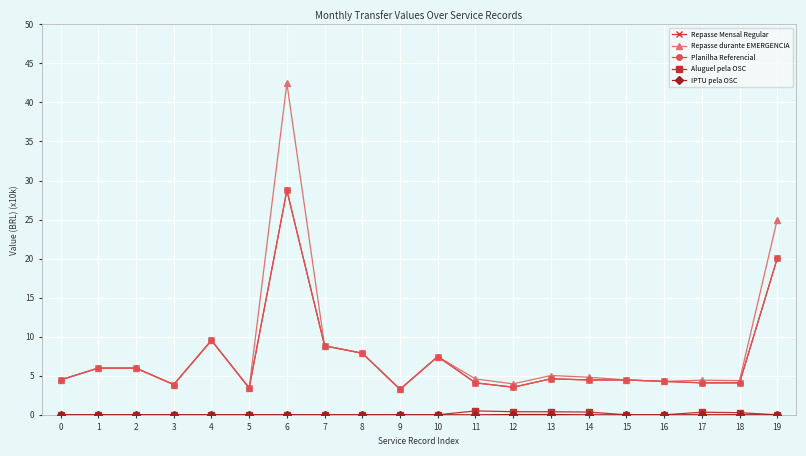

In Aluguel pela OSC, how many points are higher than both neighbors (excluding endpoints)?

2